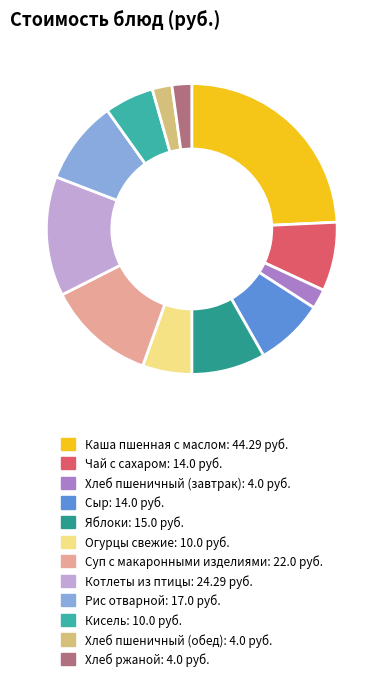

True or false: Рис отварной accounts for 20% of the total.

False